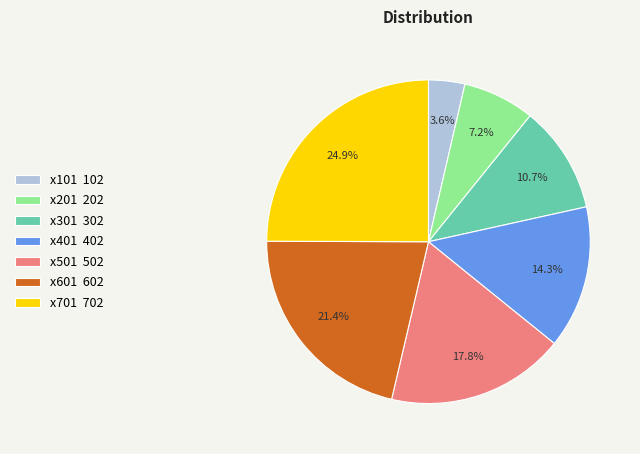

What is the largest slice in the pie chart?

x701